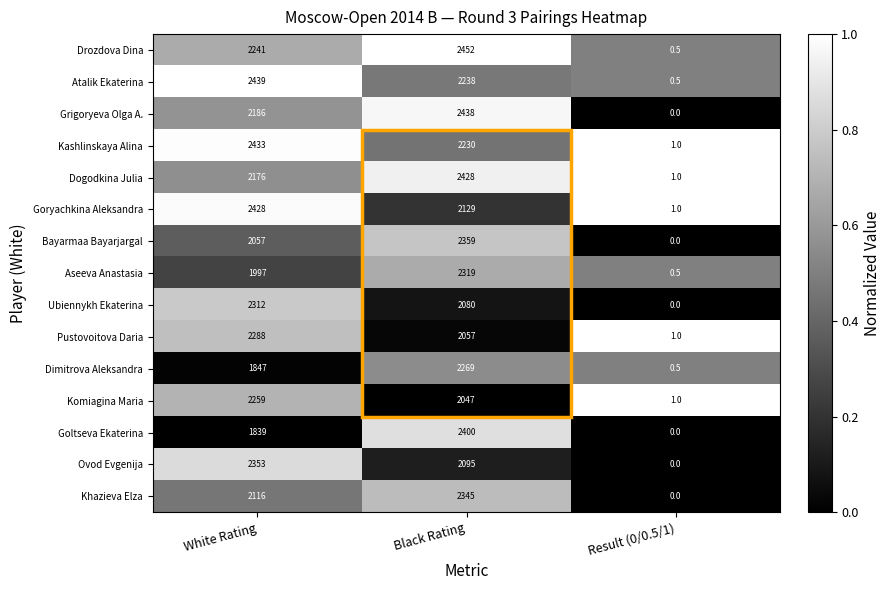

What is the sum of all Grigoryeva Olga A. values?

4624.0